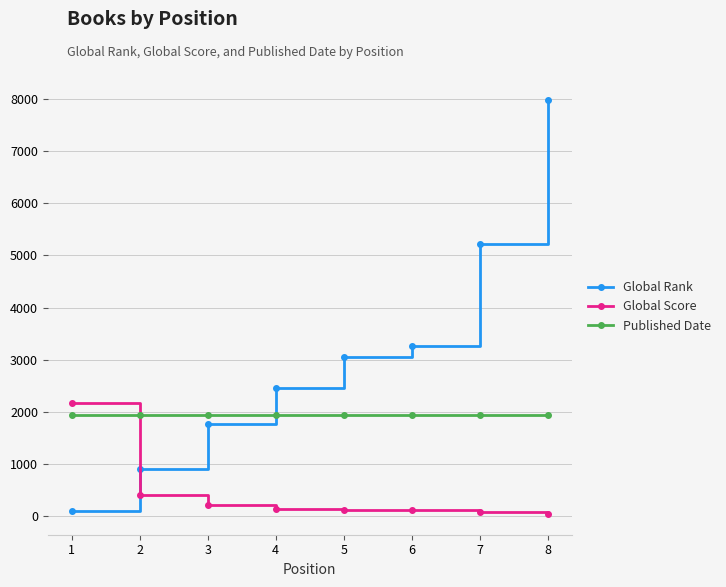

Rank the series by their maximum value, from highest to lowest.

Global Rank, Global Score, Published Date